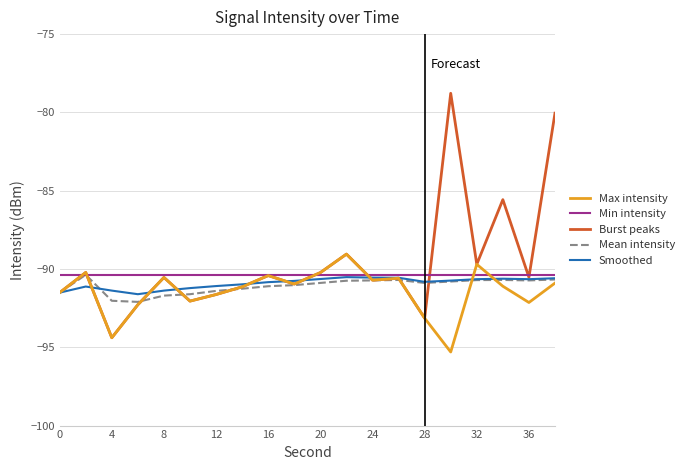

Which series has the widest spread of values?

Burst peaks